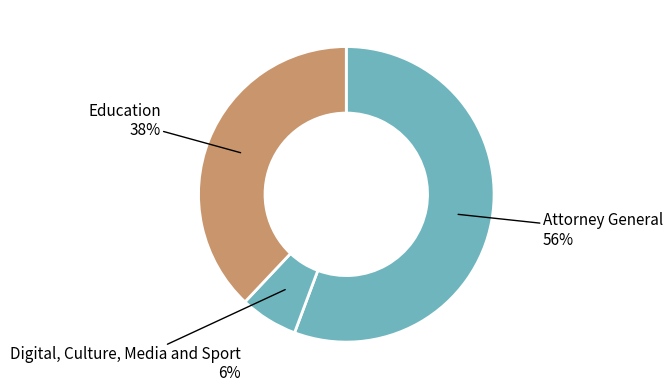

Is there any slice that represents more than half of the pie?

Yes